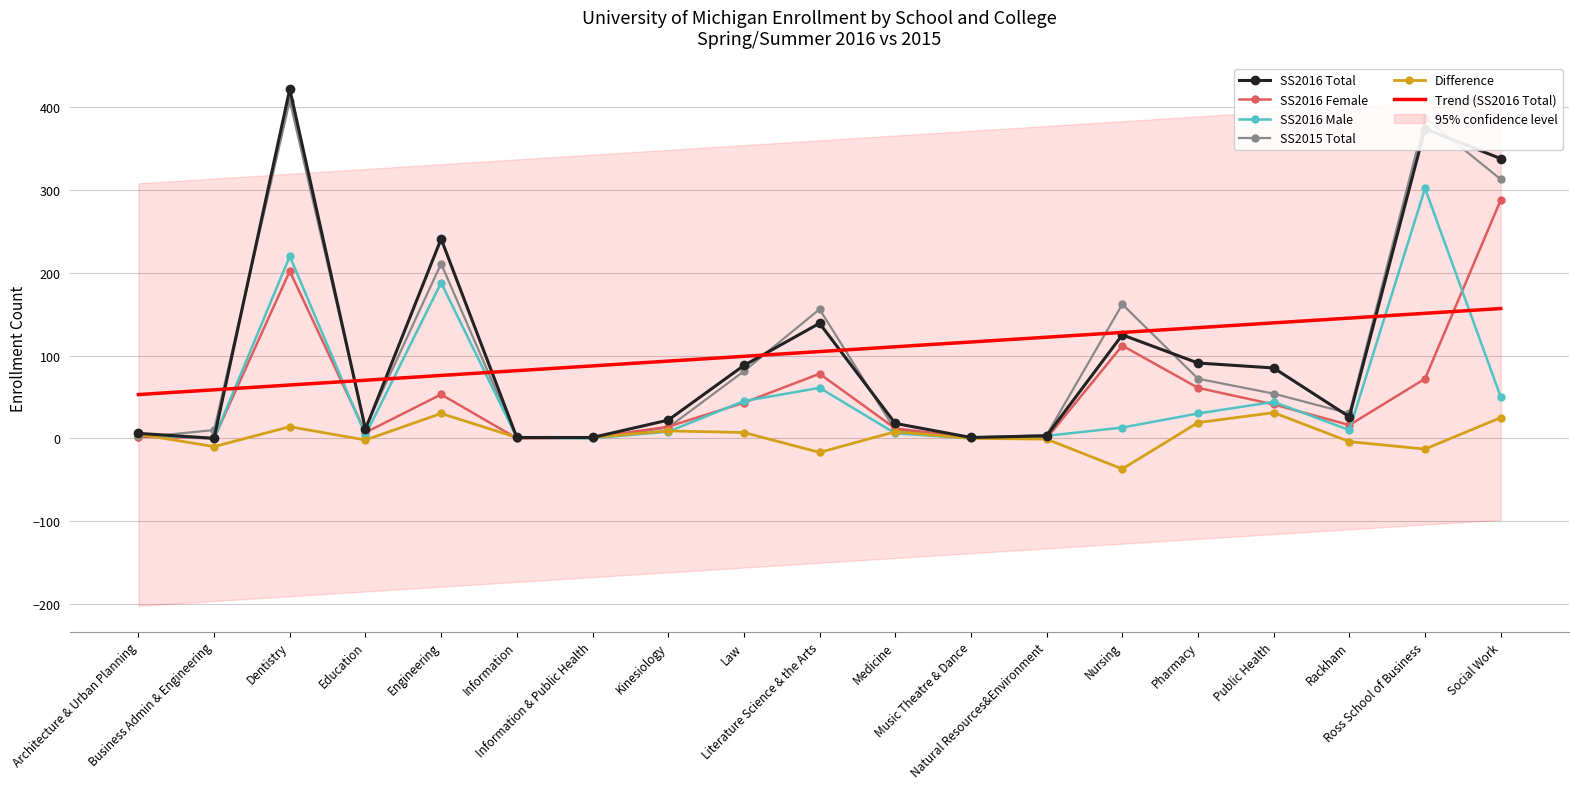

Does the chart have visible grid lines?

Yes